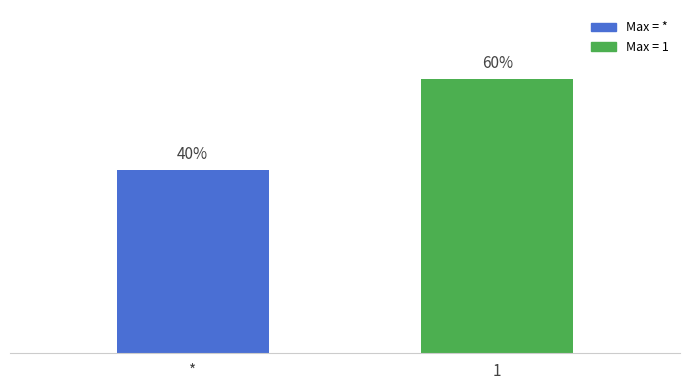

Which category has the lowest value across all series?

*